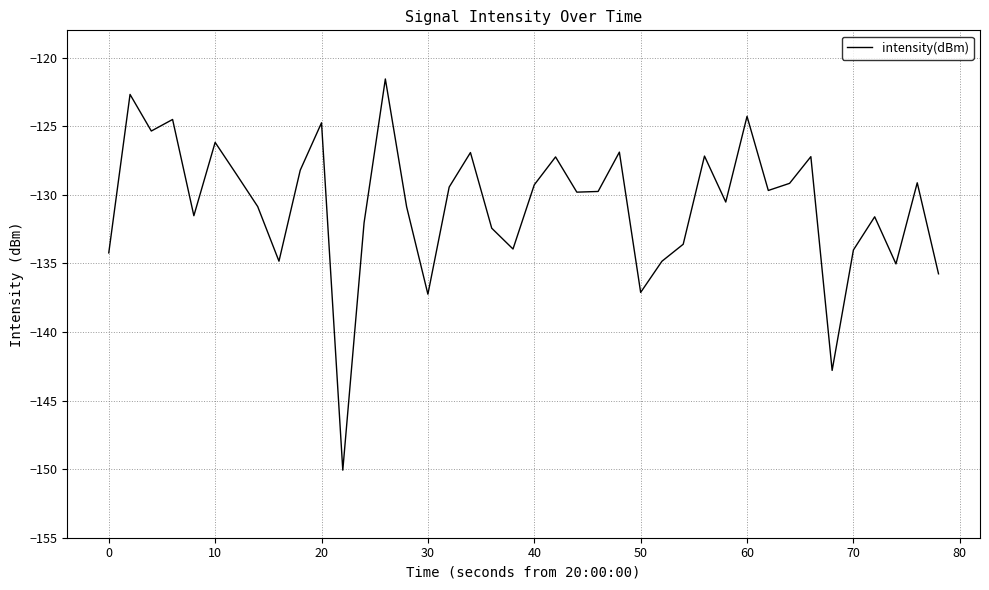

What is the smallest value displayed?

-150.1